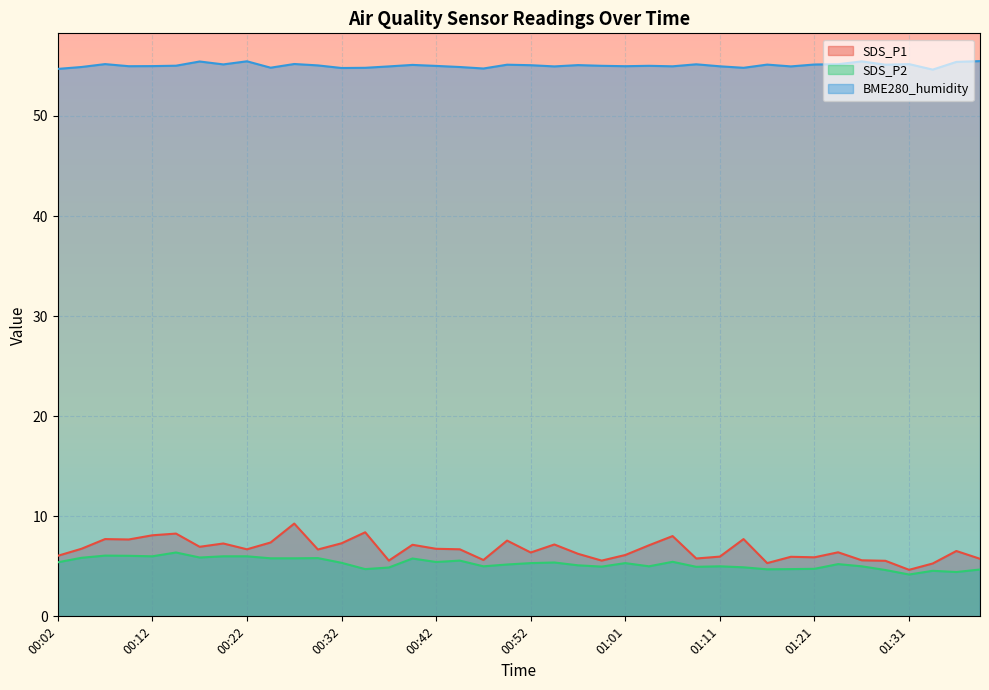

How many lines are shown in the chart?

3